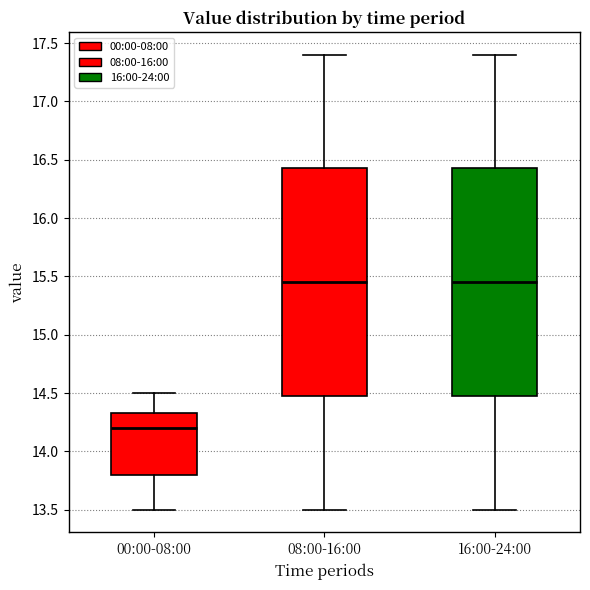

Reading left to right, transcribe this box plot: for each box, give where its median line is, the range the box spans, and where its two whiskers end, as read against the y-axis. The values are not printed on the chart, so give them approximately, as read against the axis.

00:00-08:00: median 14.20, box 13.80 to 14.35, whiskers 13.50 to 14.50
08:00-16:00: median 15.45, box 14.50 to 16.45, whiskers 13.50 to 17.40
16:00-24:00: median 15.45, box 14.50 to 16.45, whiskers 13.50 to 17.40